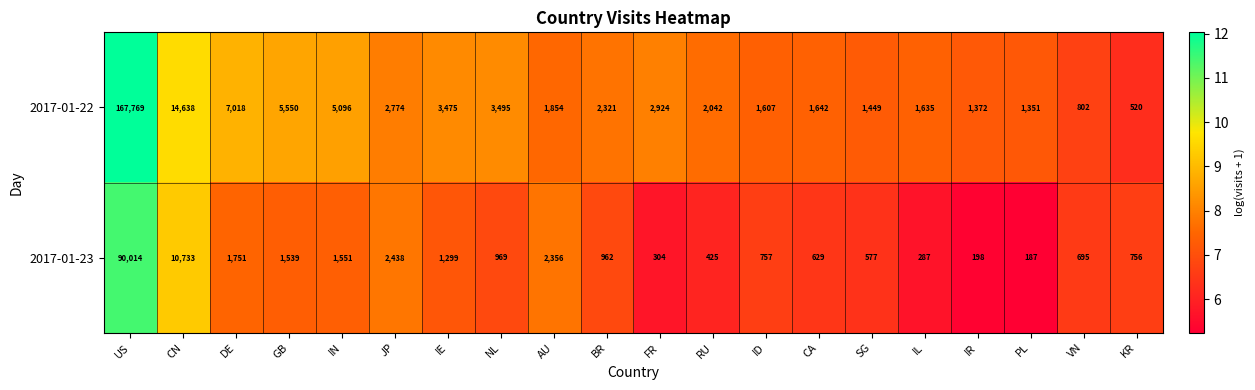

Which series has the largest total across all categories?

2017-01-22